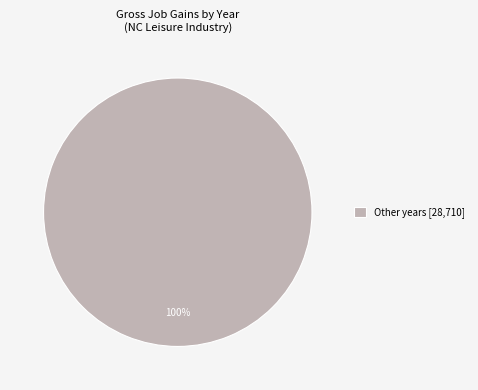

Count the number of slices in the pie.

1